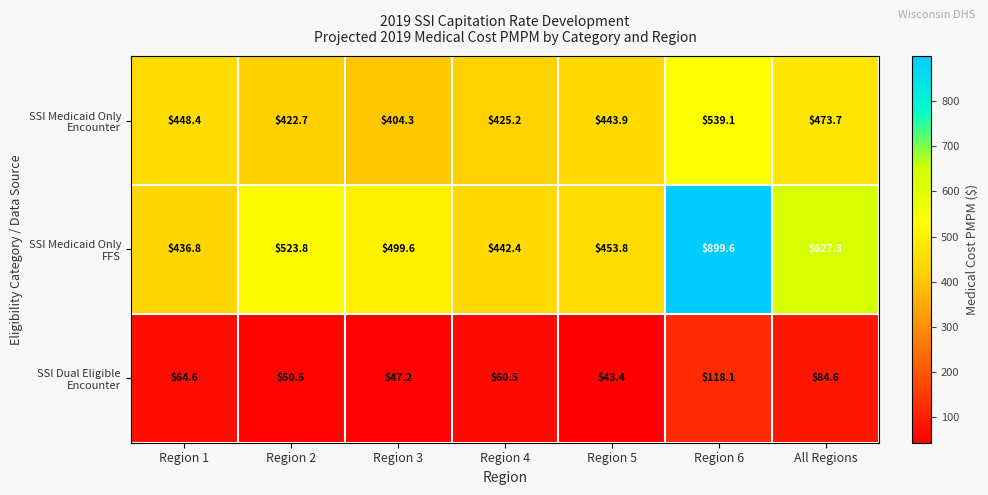

Which category has the lowest value across all series?

Region 5